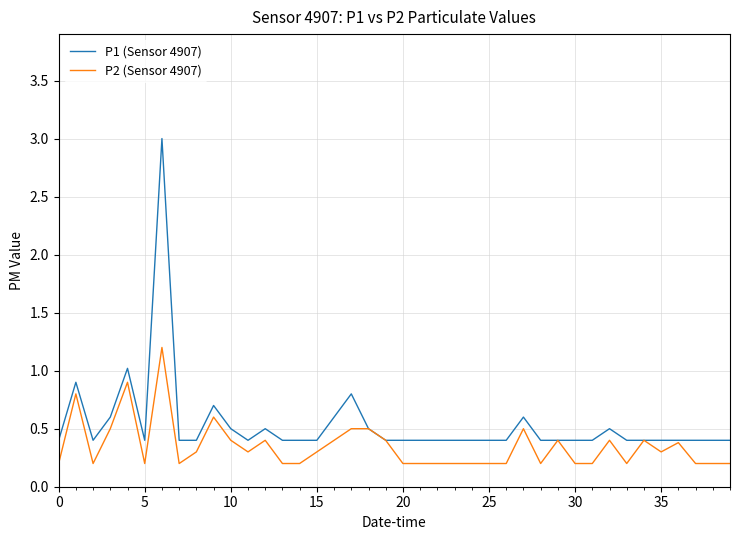

Reading right to left, list all the values displayed in this chart.

P1 (Sensor 4907): 0.4	0.4	0.4	0.4	0.4	0.4	0.4	0.5	0.4	0.4	0.4	0.4	0.6	0.4	0.4	0.4	0.4	0.4	0.4	0.4	0.4	0.5	0.8	0.6	0.4	0.4	0.4	0.5	0.4	0.5	0.7	0.4	0.4	3.0	0.4	1.0	0.6	0.4	0.9	0.4
P2 (Sensor 4907): 0.2	0.2	0.2	0.4	0.3	0.4	0.2	0.4	0.2	0.2	0.4	0.2	0.5	0.2	0.2	0.2	0.2	0.2	0.2	0.2	0.4	0.5	0.5	0.4	0.3	0.2	0.2	0.4	0.3	0.4	0.6	0.3	0.2	1.2	0.2	0.9	0.5	0.2	0.8	0.2